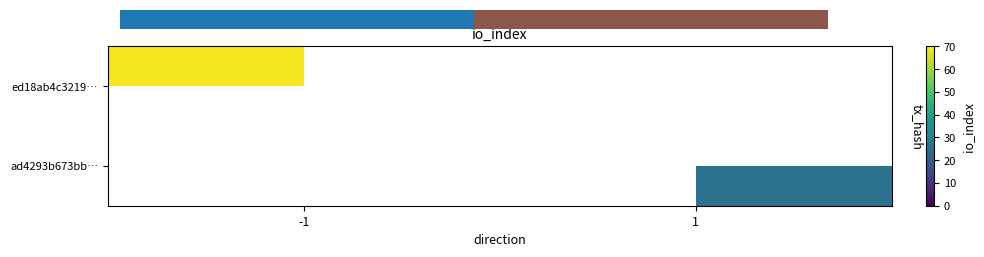

Read the ed18ab4c3219… value at -1.

69.0